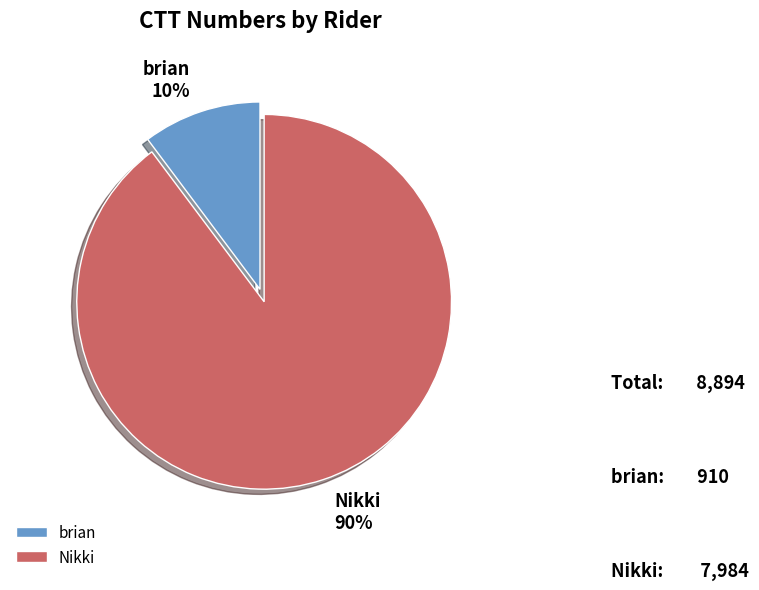

What is the majority slice?

Nikki